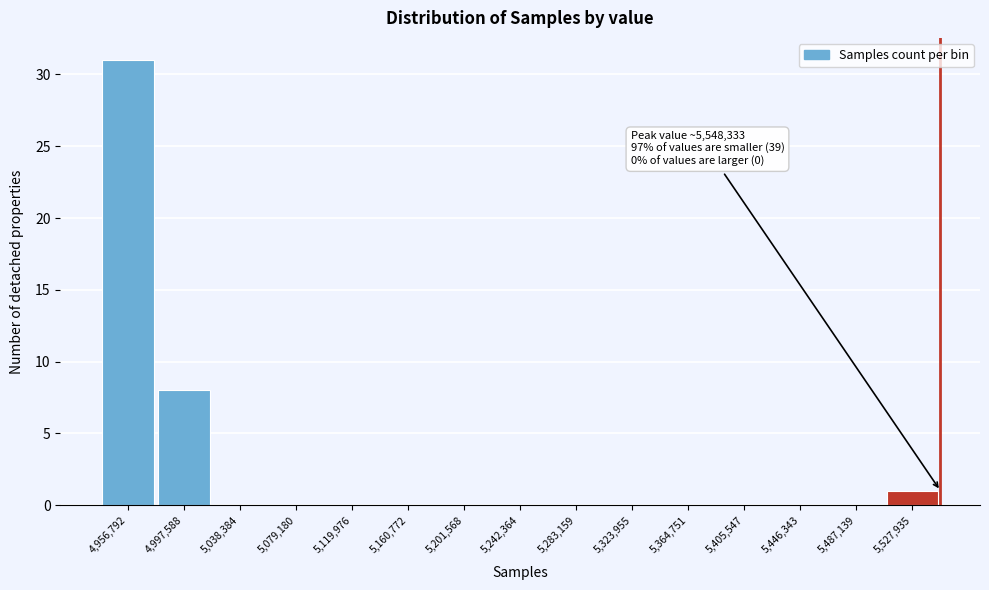

Over which range of the x-axis is the bar tallest?

4935000 to 4975000